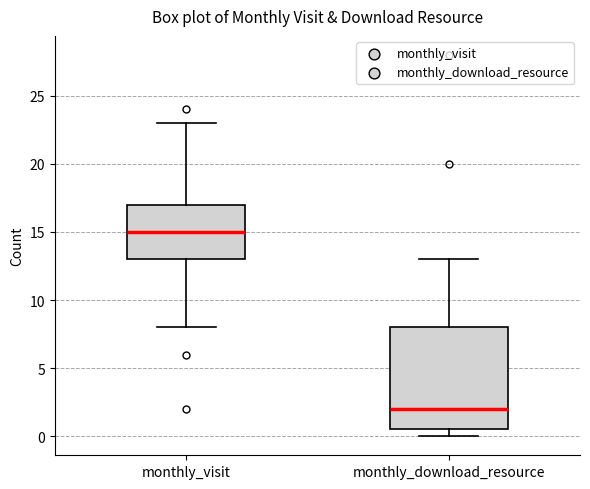

Which box has the lowest median line?

monthly_download_resource